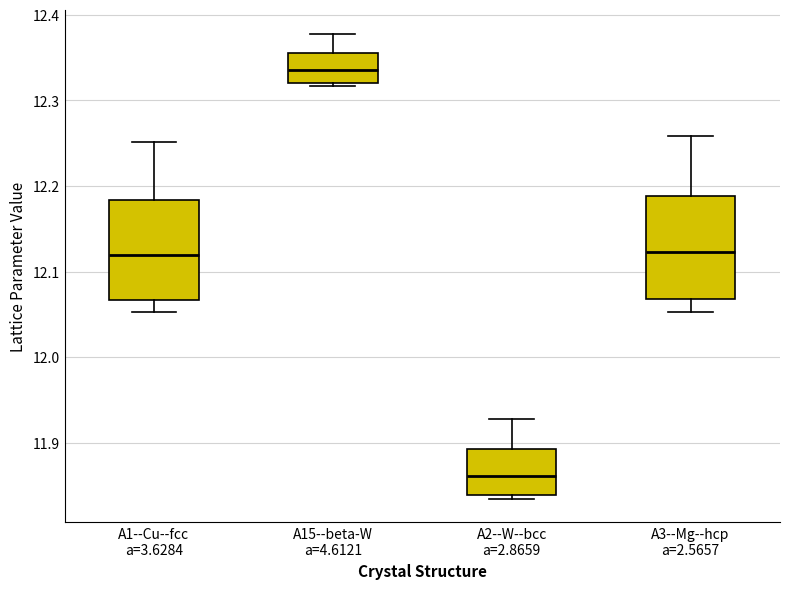

Reading left to right, read every box against the y-axis: the position of its median line, the range the box covers, and the ends of its whiskers. The values are not printed on the chart, so give them approximately, as read against the axis.

A1--Cu--fcc a=3.6284: median 12.12, box 12.07 to 12.18, whiskers 12.05 to 12.25
A15--beta-W a=4.6121: median 12.34, box 12.32 to 12.36, whiskers 12.32 to 12.38
A2--W--bcc a=2.8659: median 11.86, box 11.84 to 11.89, whiskers 11.83 to 11.93
A3--Mg--hcp a=2.5657: median 12.12, box 12.07 to 12.19, whiskers 12.05 to 12.26